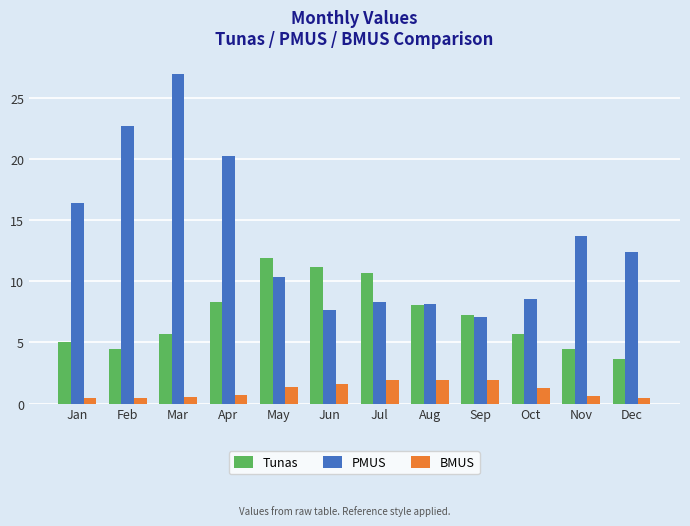

At how many categories does at least one series exceed 10?

9